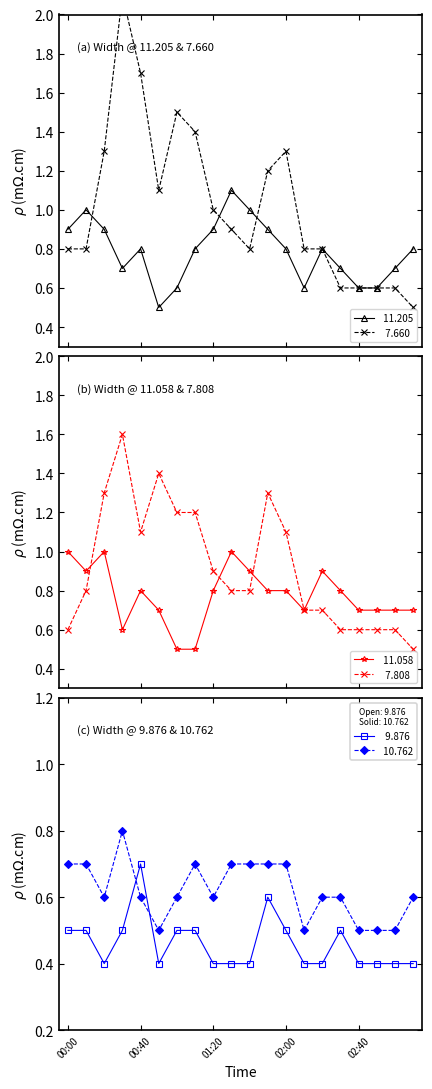

What is the sum of all   7.660 values?

20.4